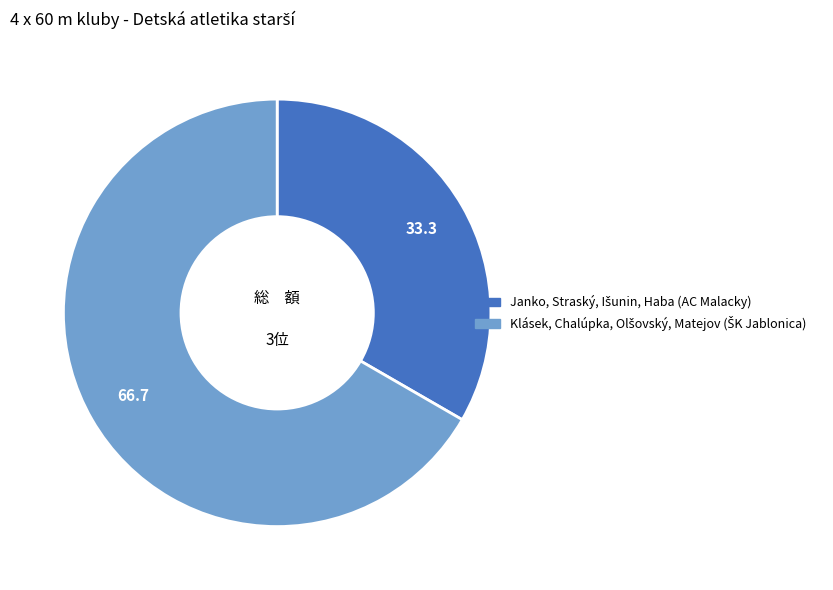

Does any single category account for the majority?

Yes